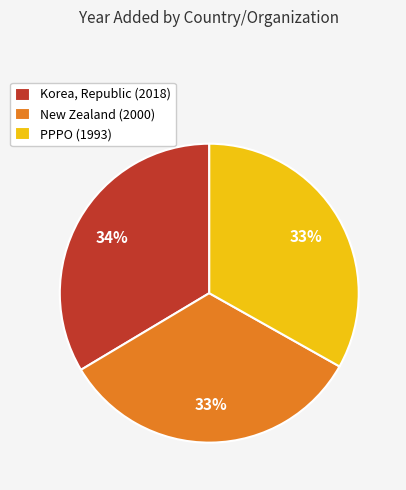

Count the number of slices in the pie.

3